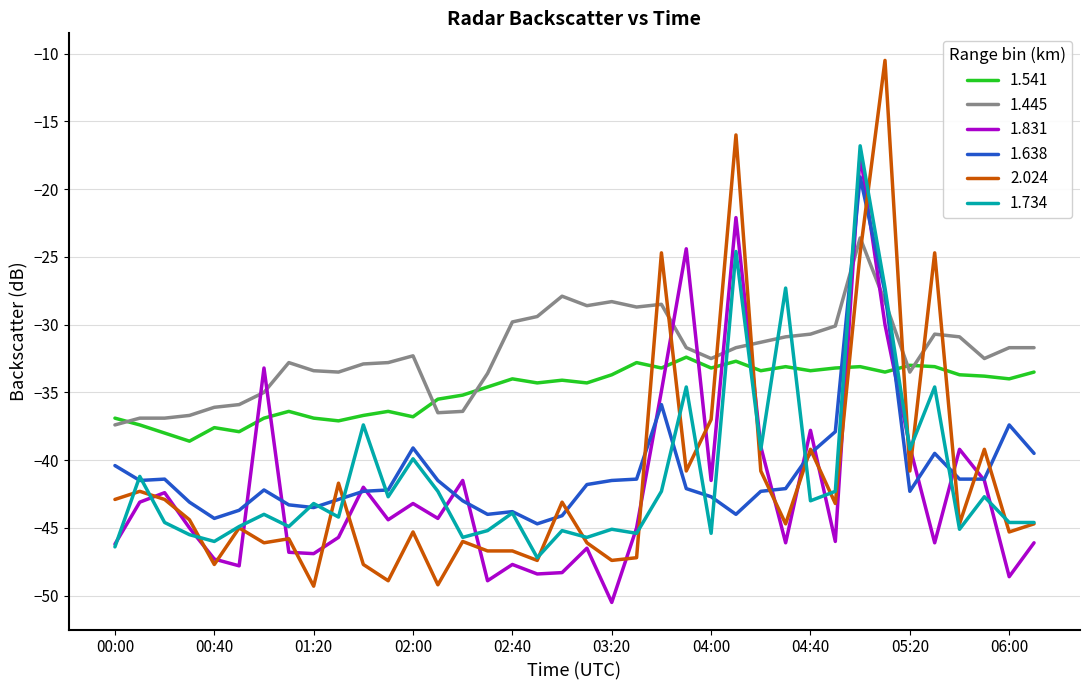

What is the smallest value displayed?

-50.5